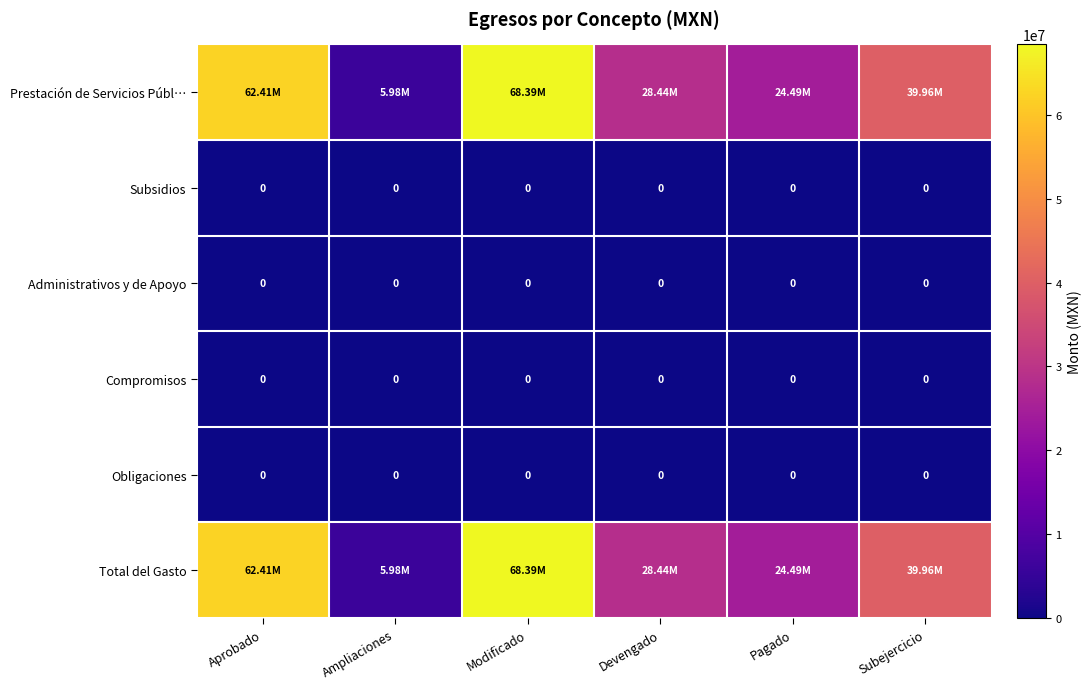

Which has a higher value, Pagado or Aprobado?

Aprobado